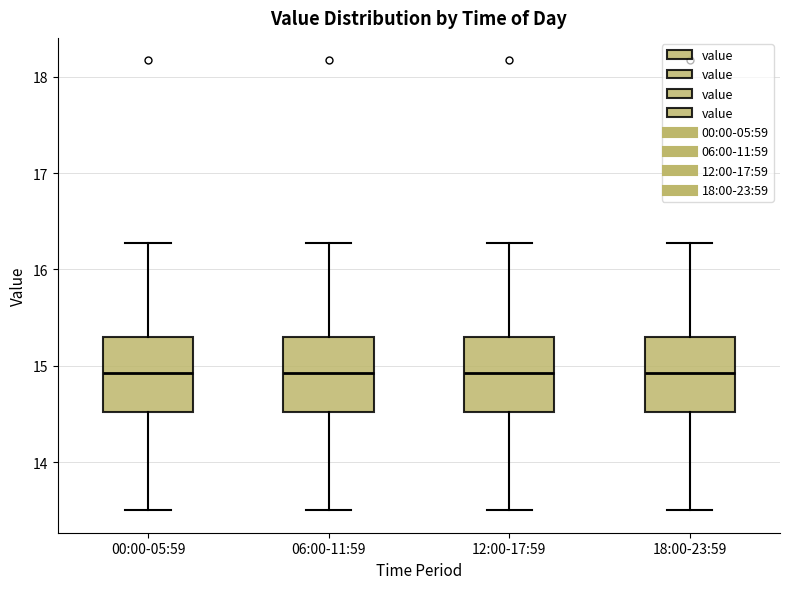

Where does the upper whisker of the box for 12:00-17:59 end on the y-axis? The values are not printed on the chart, so give them approximately, as read against the axis.

16.3